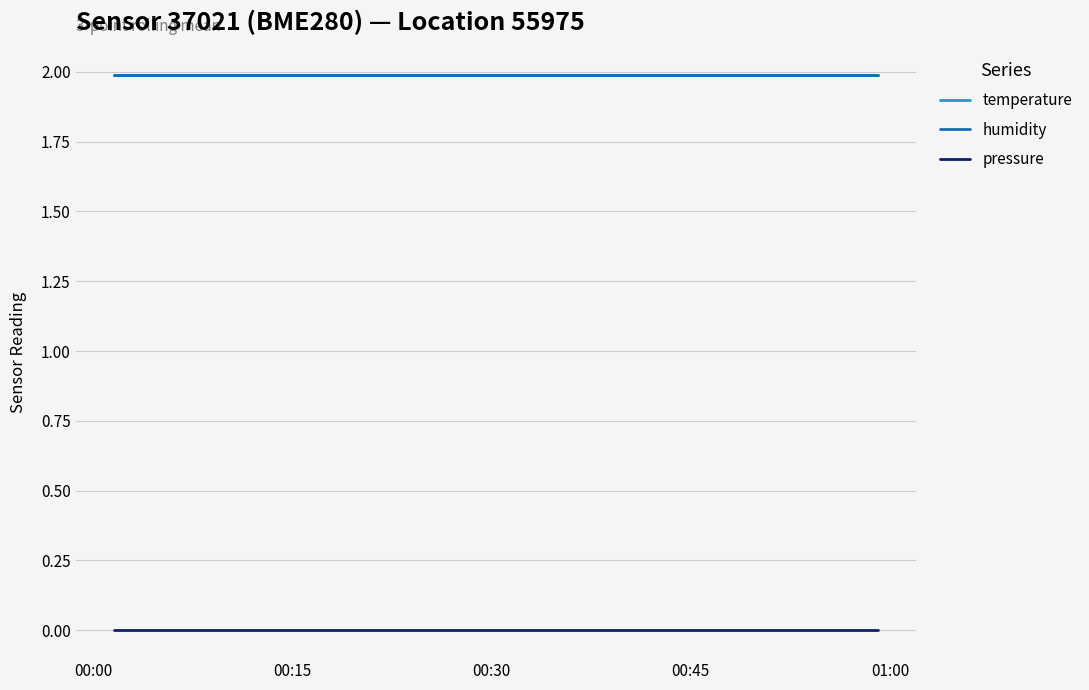

Reading left to right, list all the values displayed in this chart.

temperature: 2.0	2.0	2.0	2.0	2.0	2.0	2.0	2.0	2.0	2.0	2.0	2.0	2.0	2.0	2.0	2.0	2.0	2.0	2.0	2.0
humidity: 2.0	2.0	2.0	2.0	2.0	2.0	2.0	2.0	2.0	2.0	2.0	2.0	2.0	2.0	2.0	2.0	2.0	2.0	2.0	2.0
pressure: 0.0	0.0	0.0	0.0	0.0	0.0	0.0	0.0	0.0	0.0	0.0	0.0	0.0	0.0	0.0	0.0	0.0	0.0	0.0	0.0